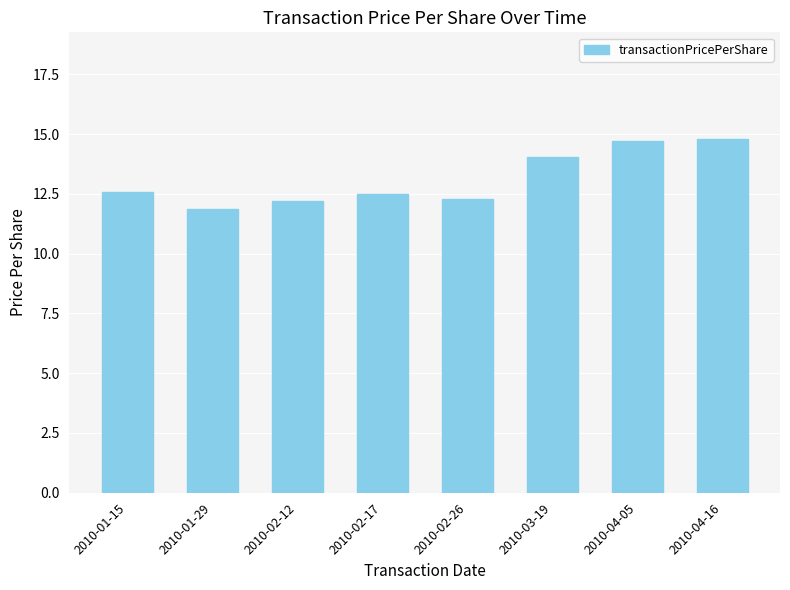

Which category has the lowest value across all series?

2010-01-29